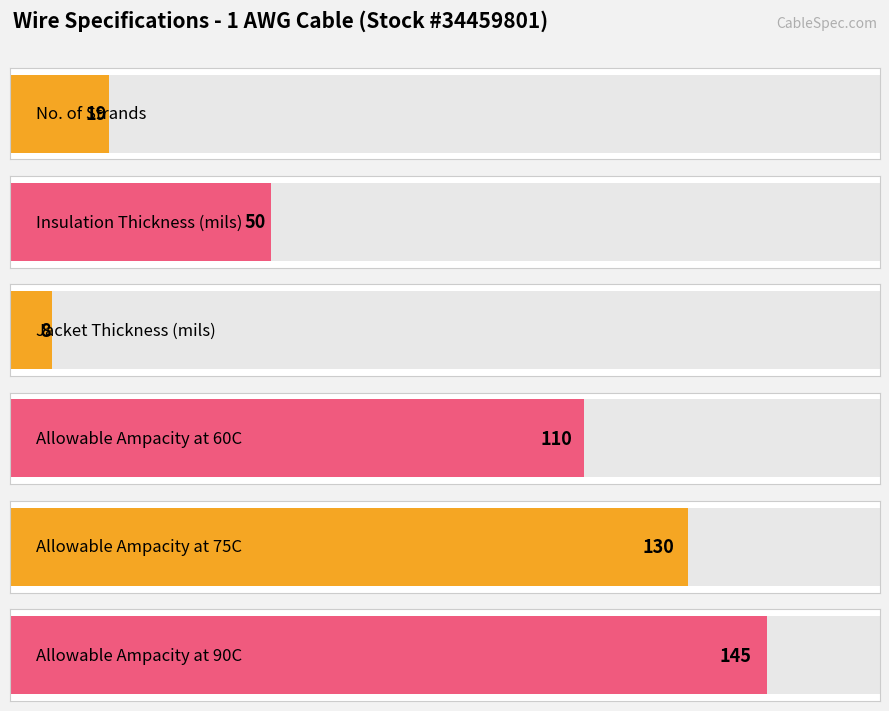

Which category has the highest value across all series?

Allowable Ampacity at 90C